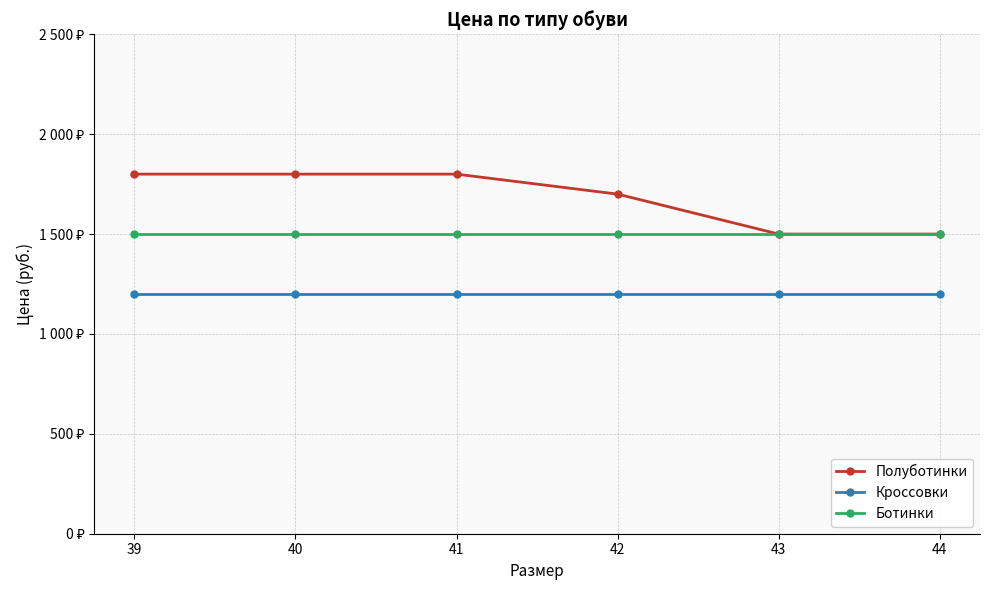

Reading left to right, extract all data points from this chart.

Полуботинки: 1800	1800	1800	1700	1500	1500
Кроссовки: 1200	1200	1200	1200	1200	1200
Ботинки: 1500	1500	1500	1500	1500	1500